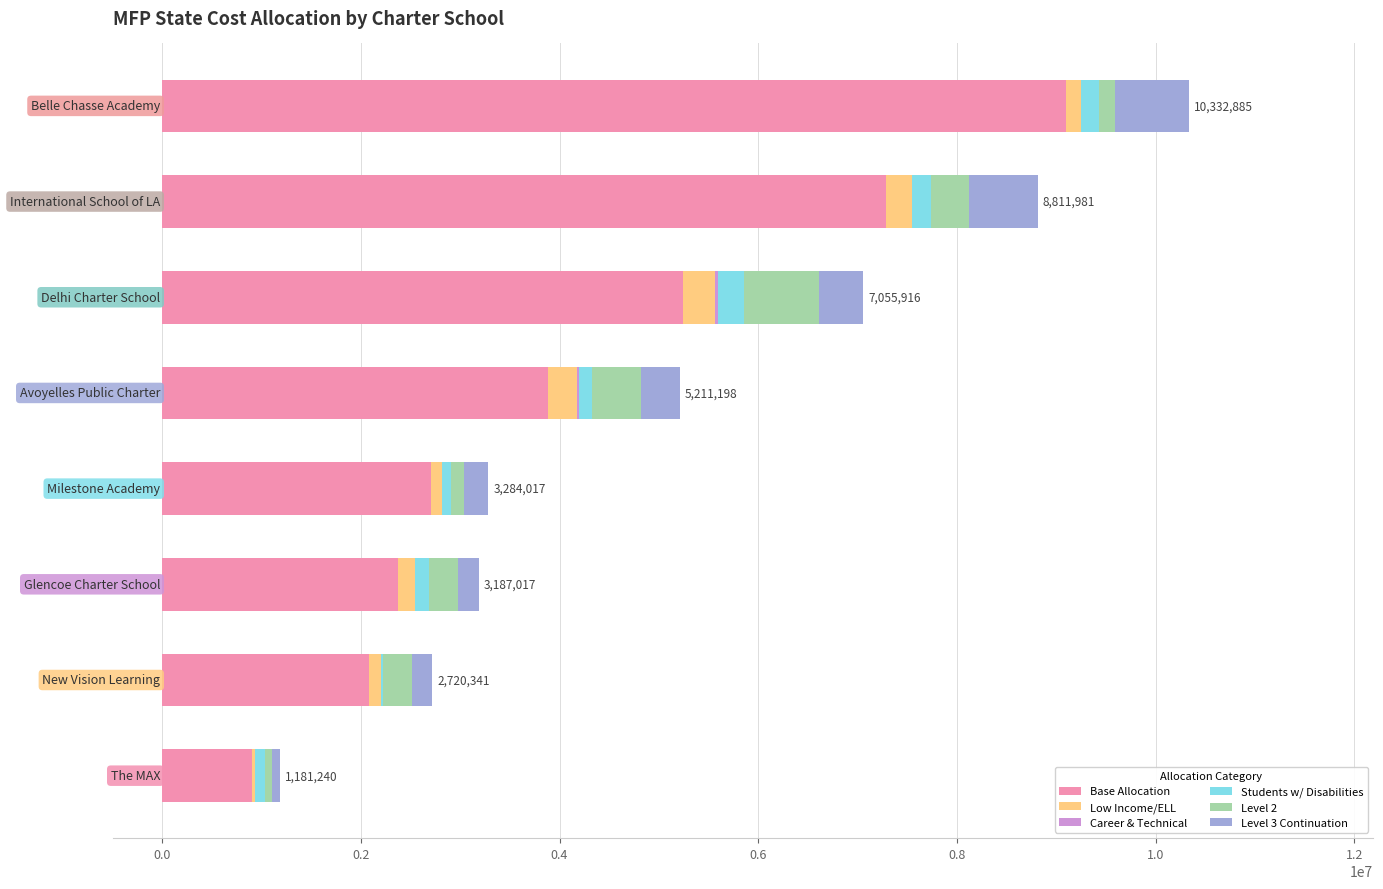

What is the highest value of the Base Allocation series?

9096355.7